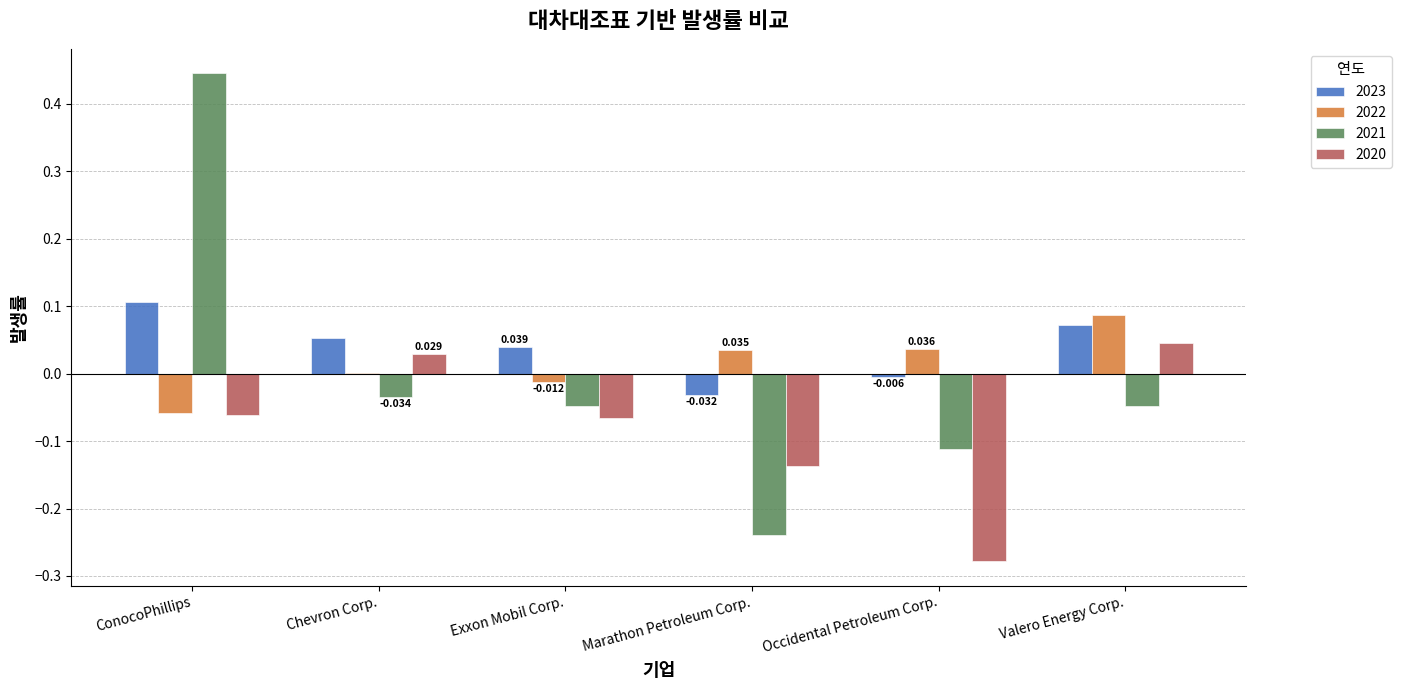

Is the value of 2022 at Exxon Mobil Corp. greater than the value of 2023 at ConocoPhillips?

No